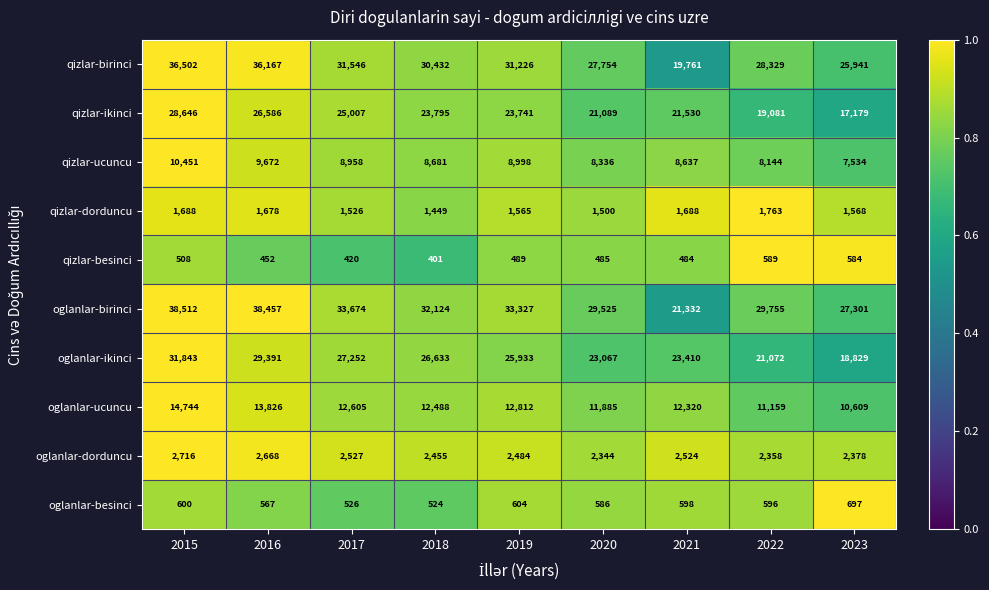

How many data points does each series have?

9